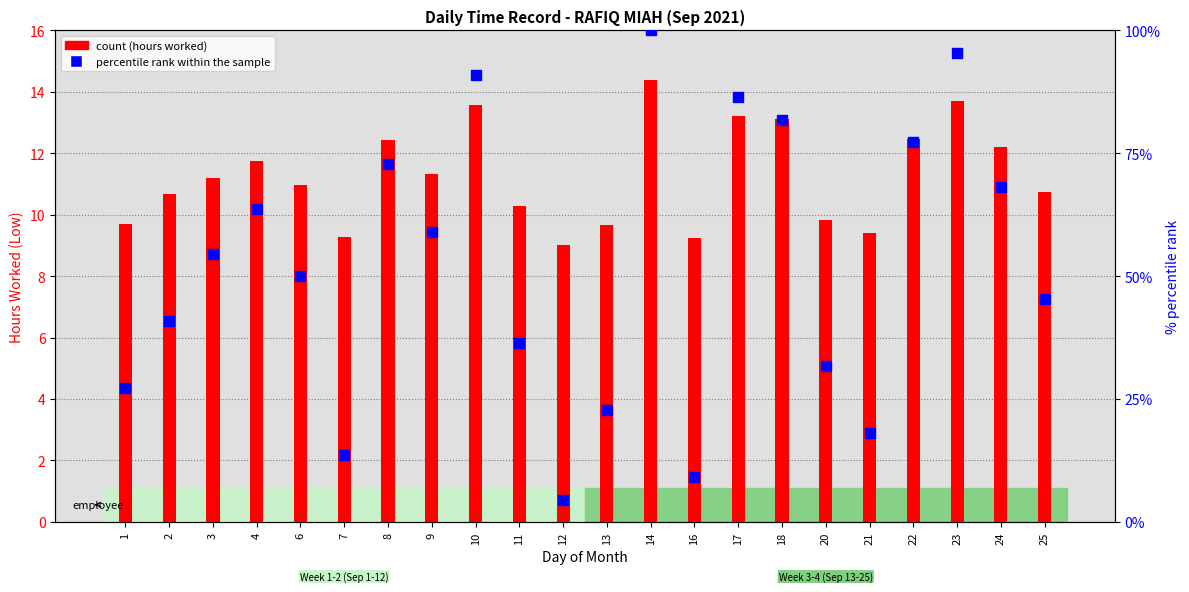

Which series has the largest total across all categories?

percentile rank within the sample